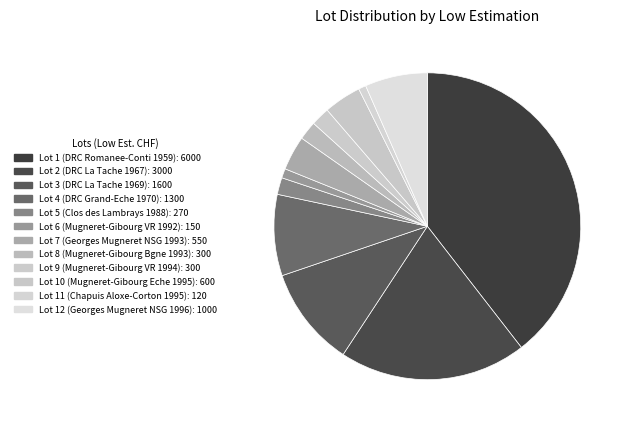

Count the number of slices in the pie.

12